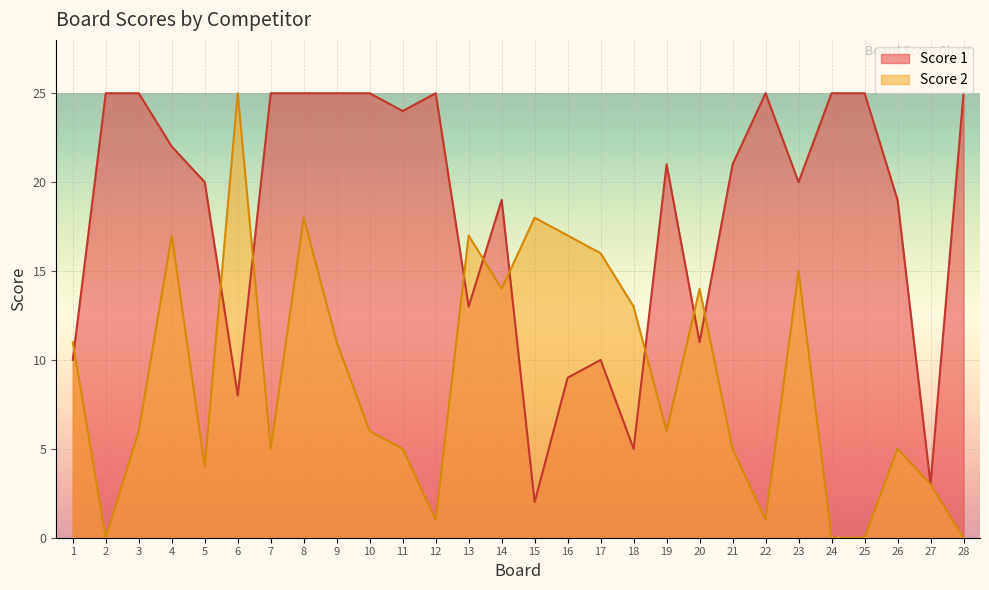

Which has a higher value, 20 or 18?

20